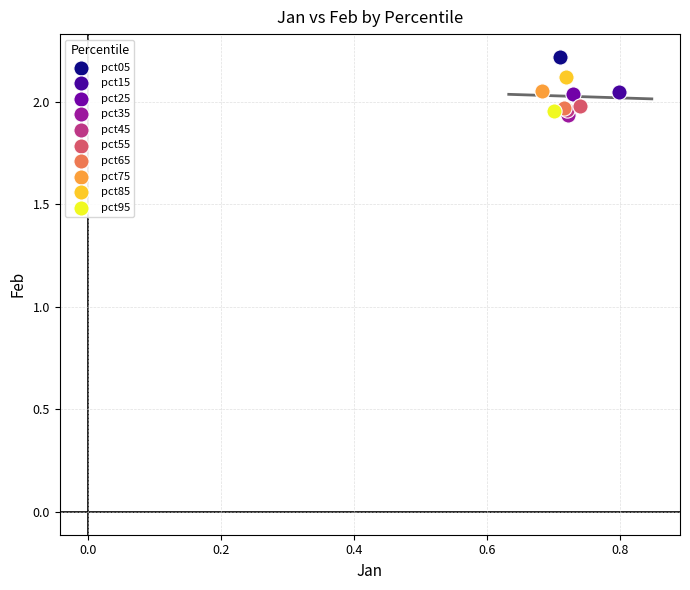

What are all the series names shown in the legend?

pct05, pct15, pct25, pct35, pct45, pct55, pct65, pct75, pct85, pct95